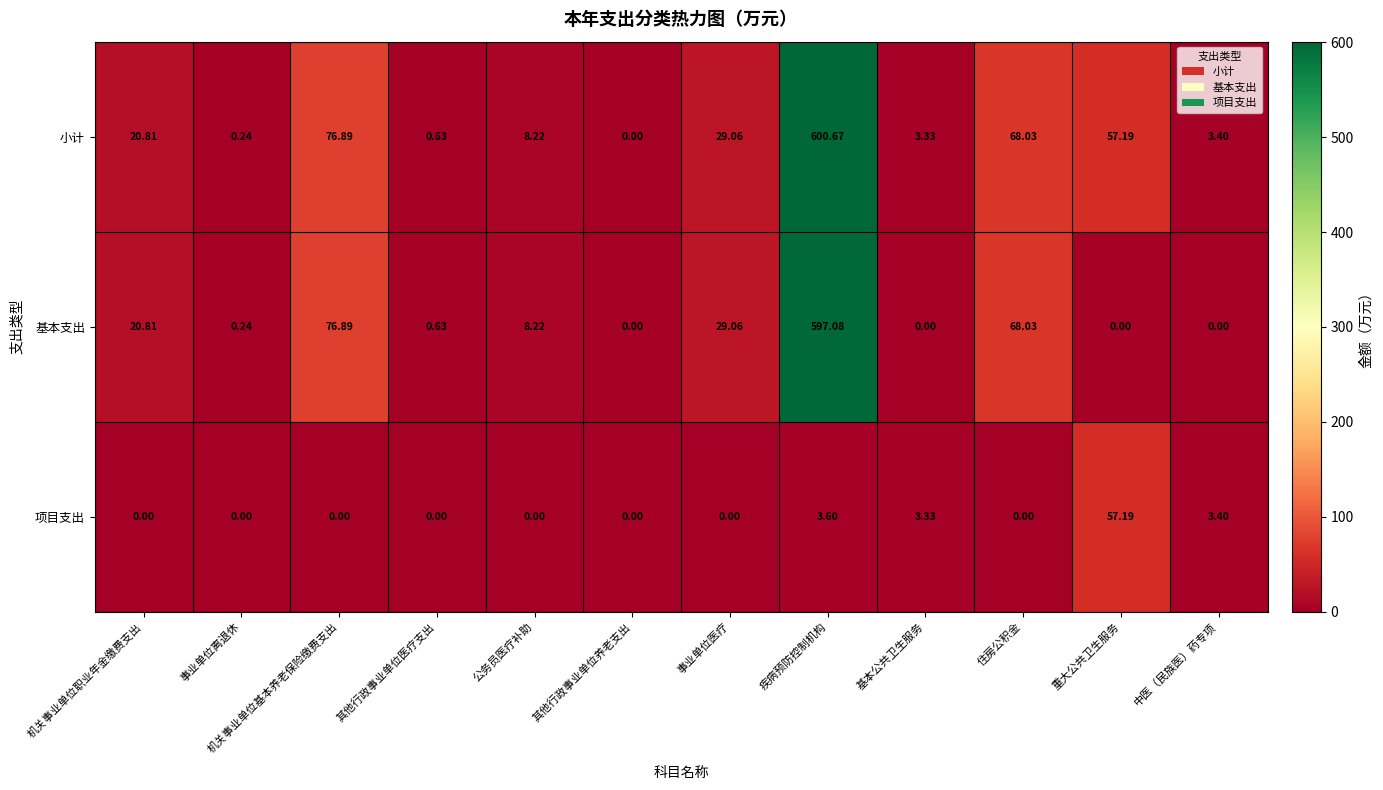

What is the total value across all series at 公务员医疗补助?

16.4